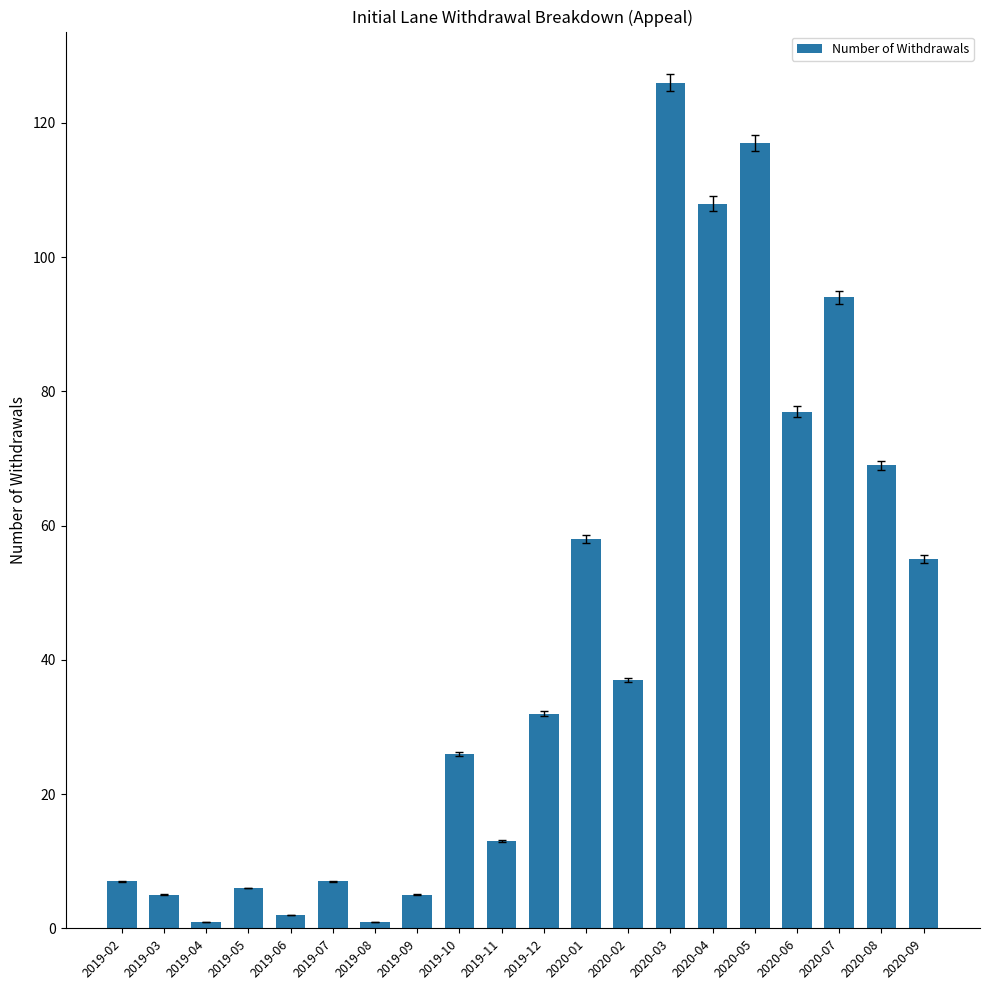

What is the label of the 14th bar from the left?

2020-03